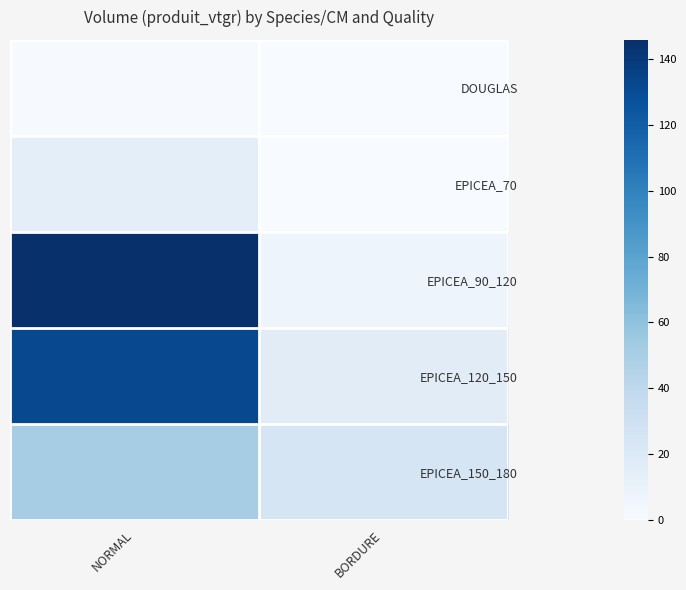

Which series has the widest spread of values?

EPICEA_90_120